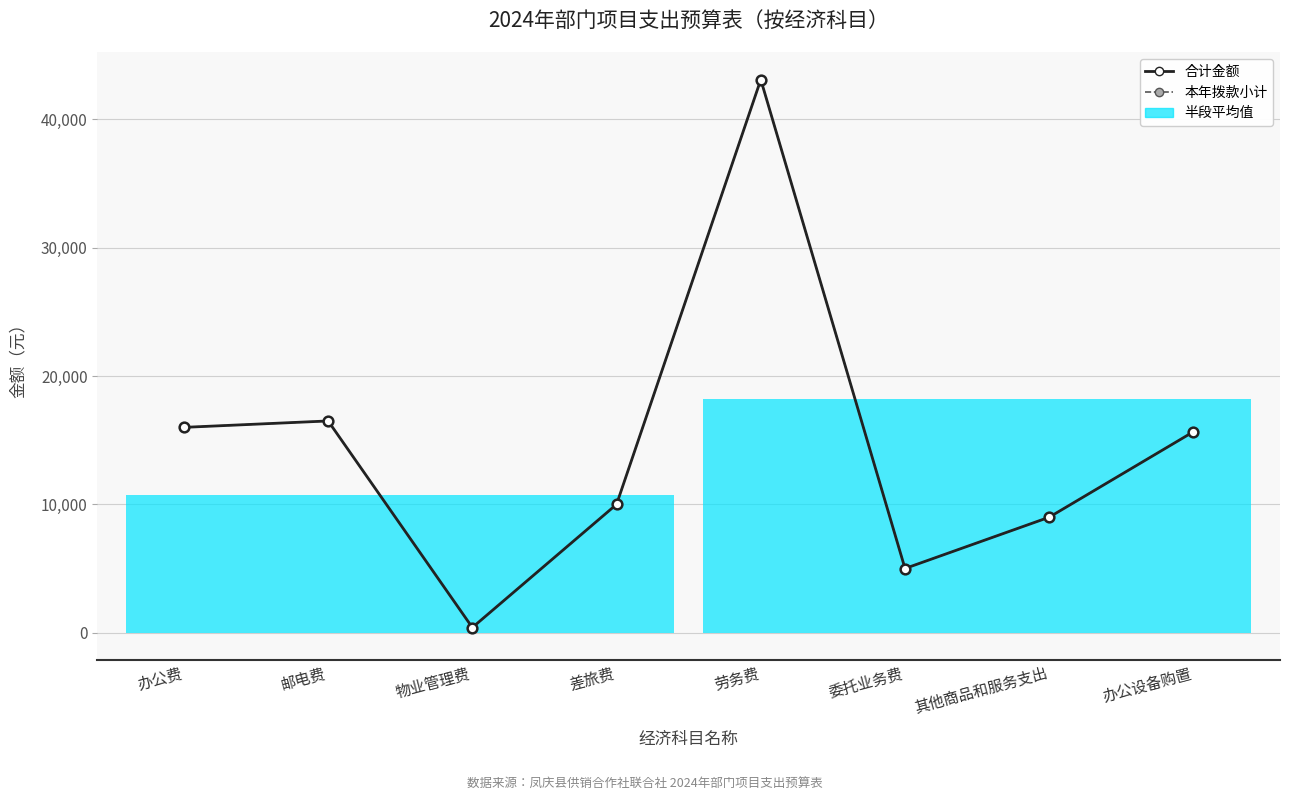

Is it true that 合计金额 equals 43100 at 劳务费?

True